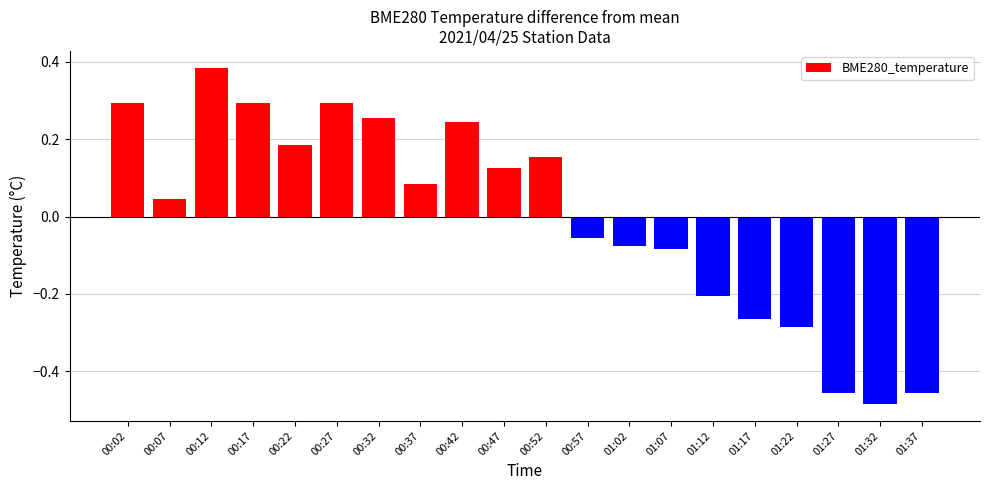

Does the chart contain stacked bars?

No